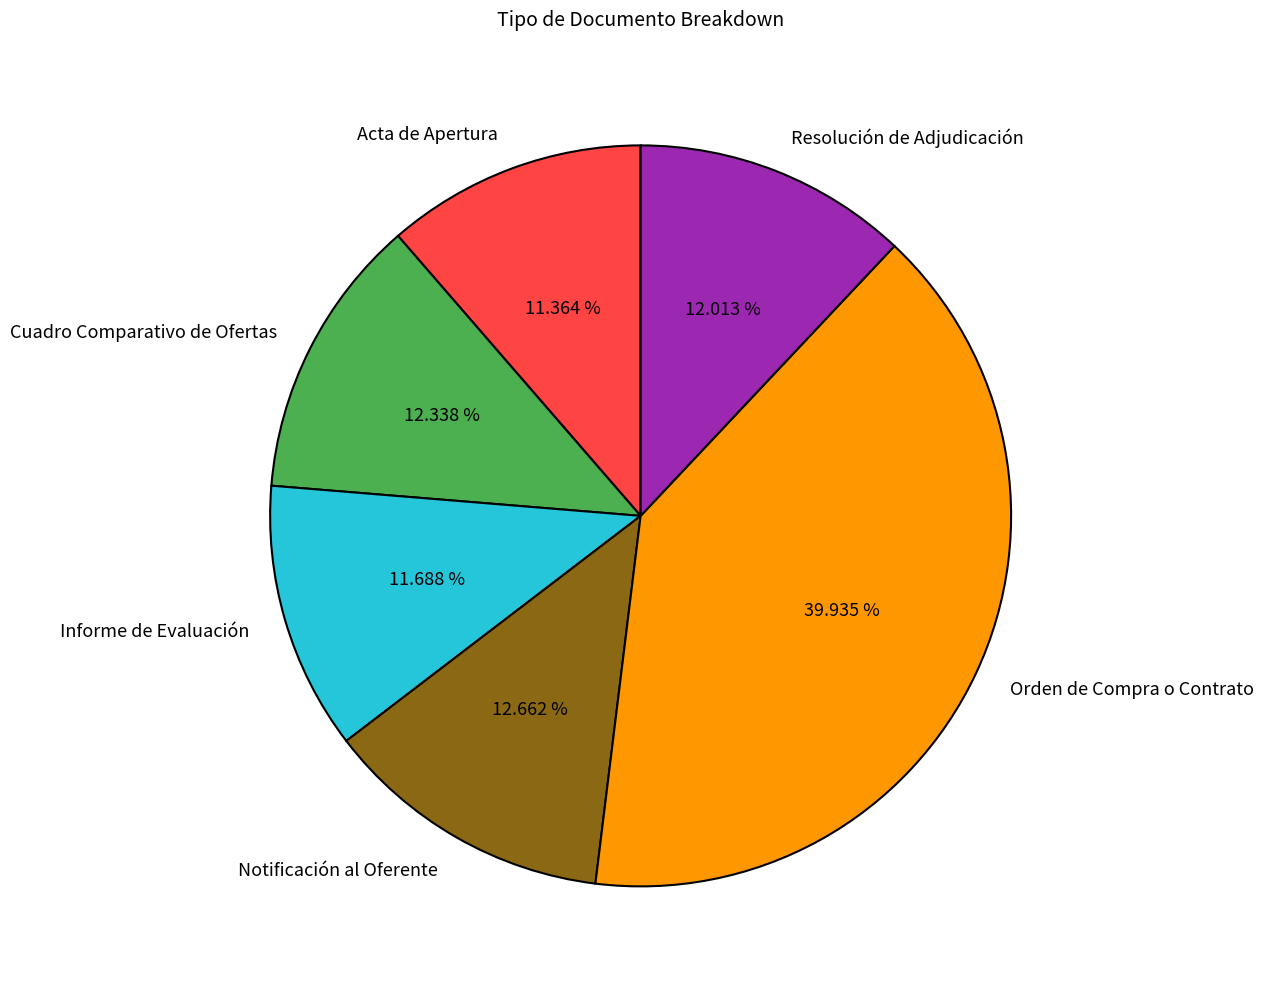

What is the ratio of the value at Resolución de Adjudicación to the value at Cuadro Comparativo de Ofertas?

1.0